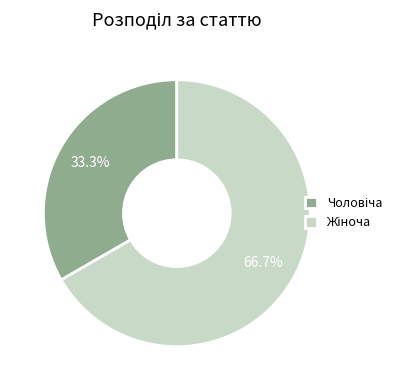

How many slices are in this pie chart?

2